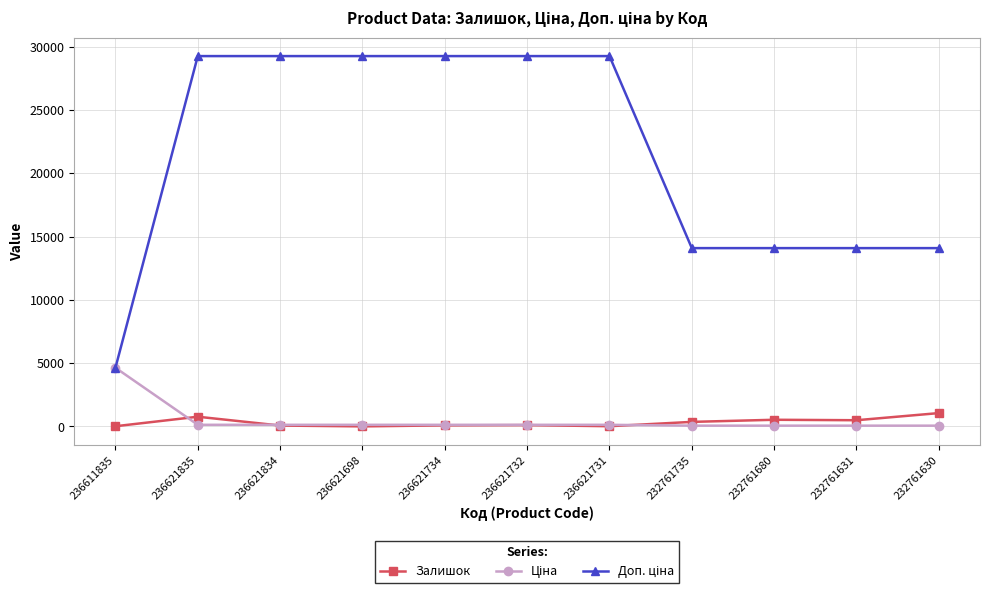

Where is the first local maximum for Залишок?

236621835